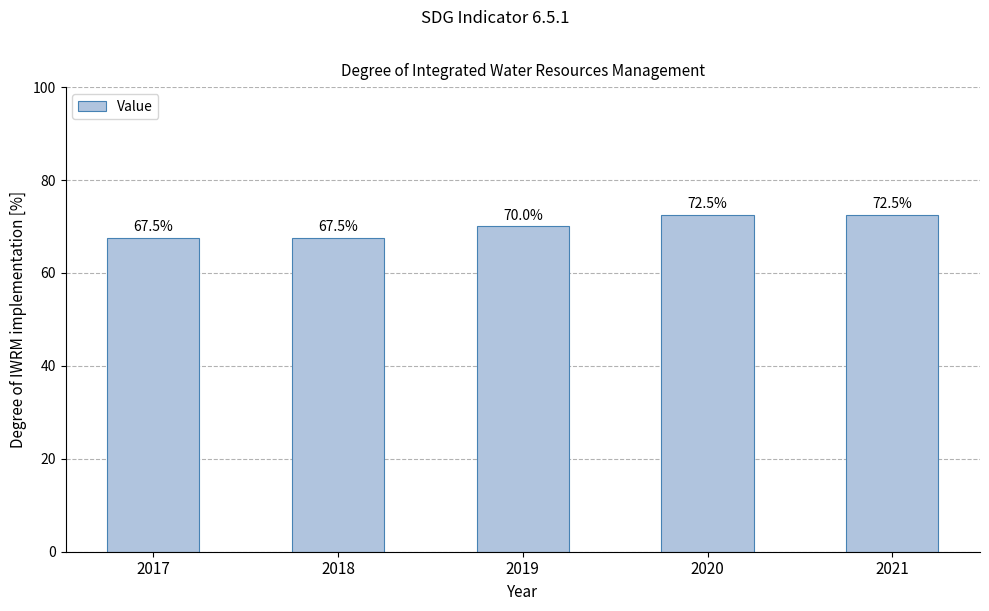

Reading left to right, what are all the values shown in this chart?

67.5	67.5	70.0	72.5	72.5